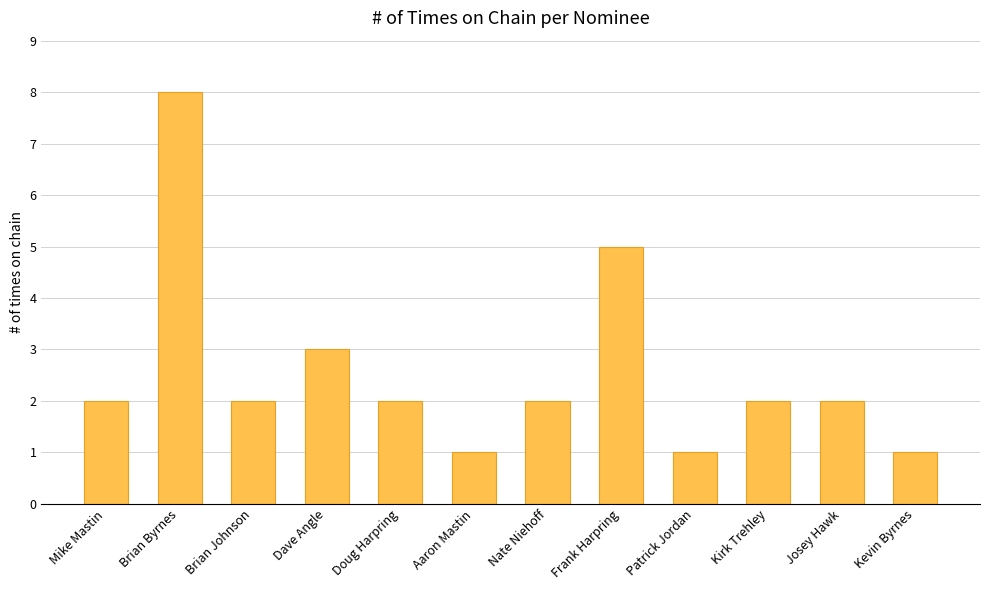

Read the value at Frank Harpring.

5